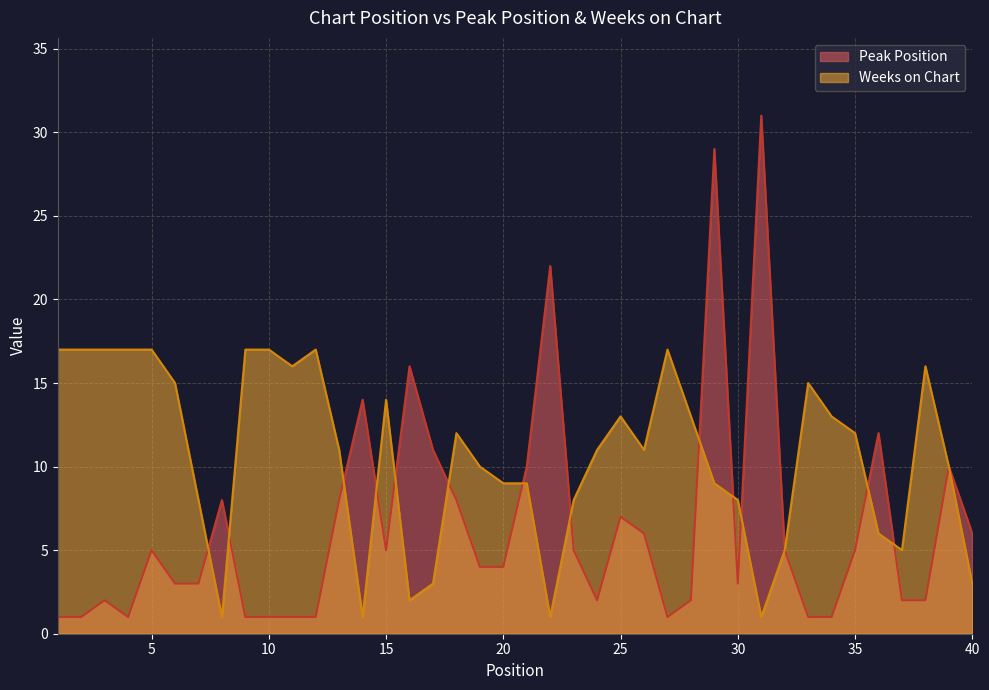

What is the difference between the Weeks on Chart values at 25 and 33?

2